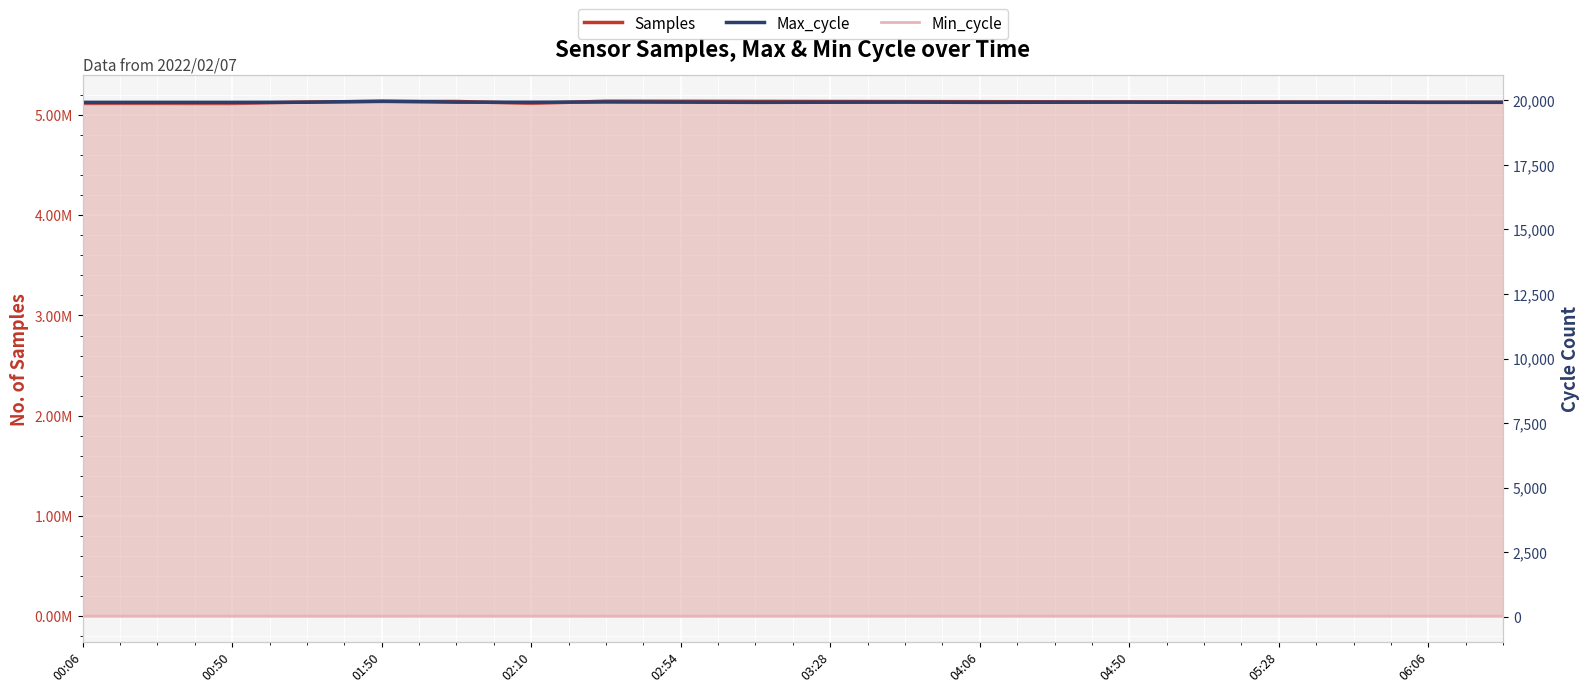

Between 00:50 and 04:50, which series saw the biggest shift?

Samples